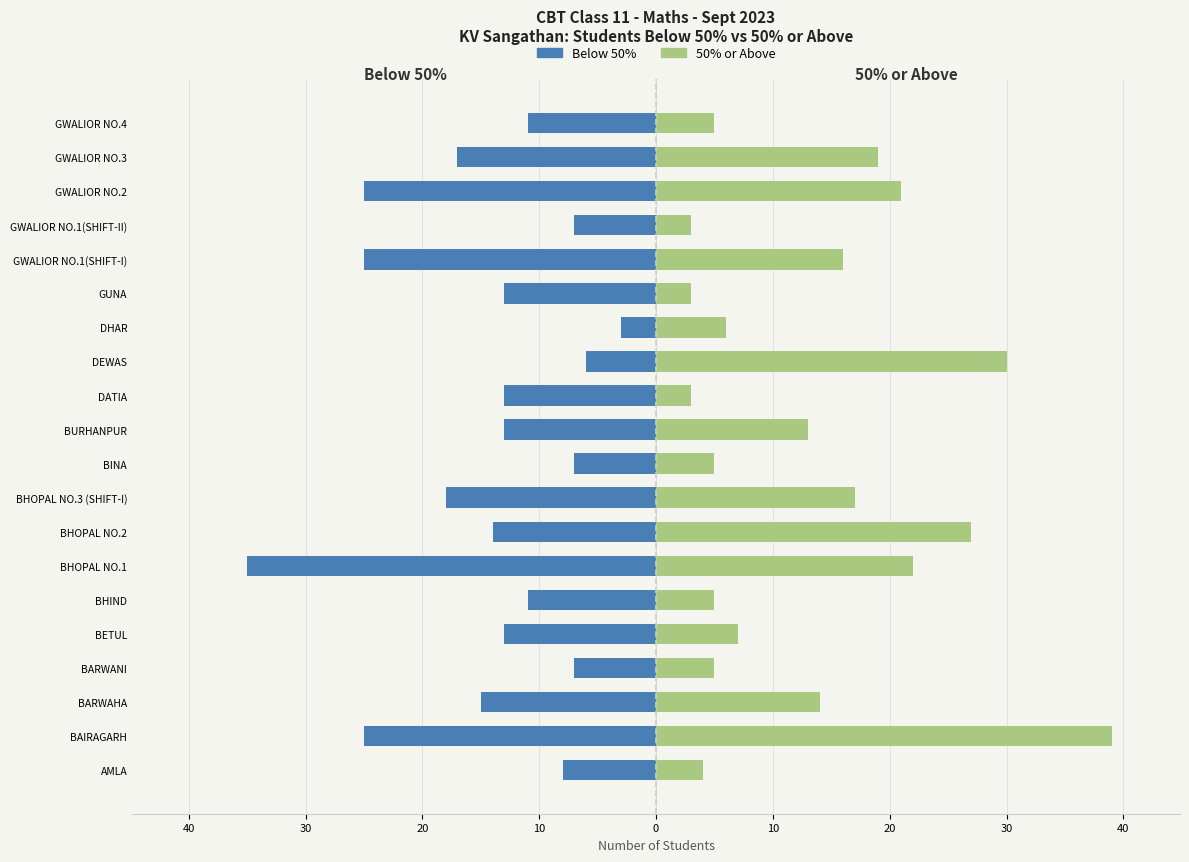

Which series has the largest range (max minus min)?

50% or above